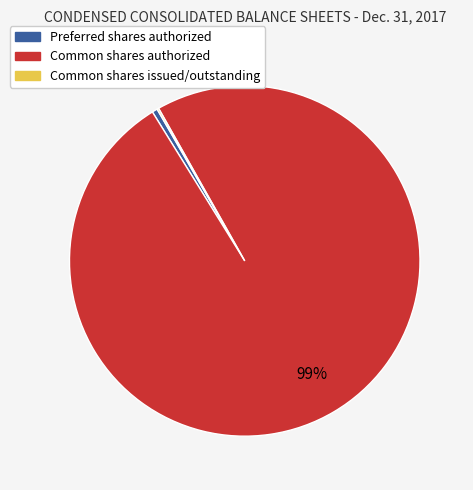

Is it true that Common shares authorized is 99% of the pie?

True